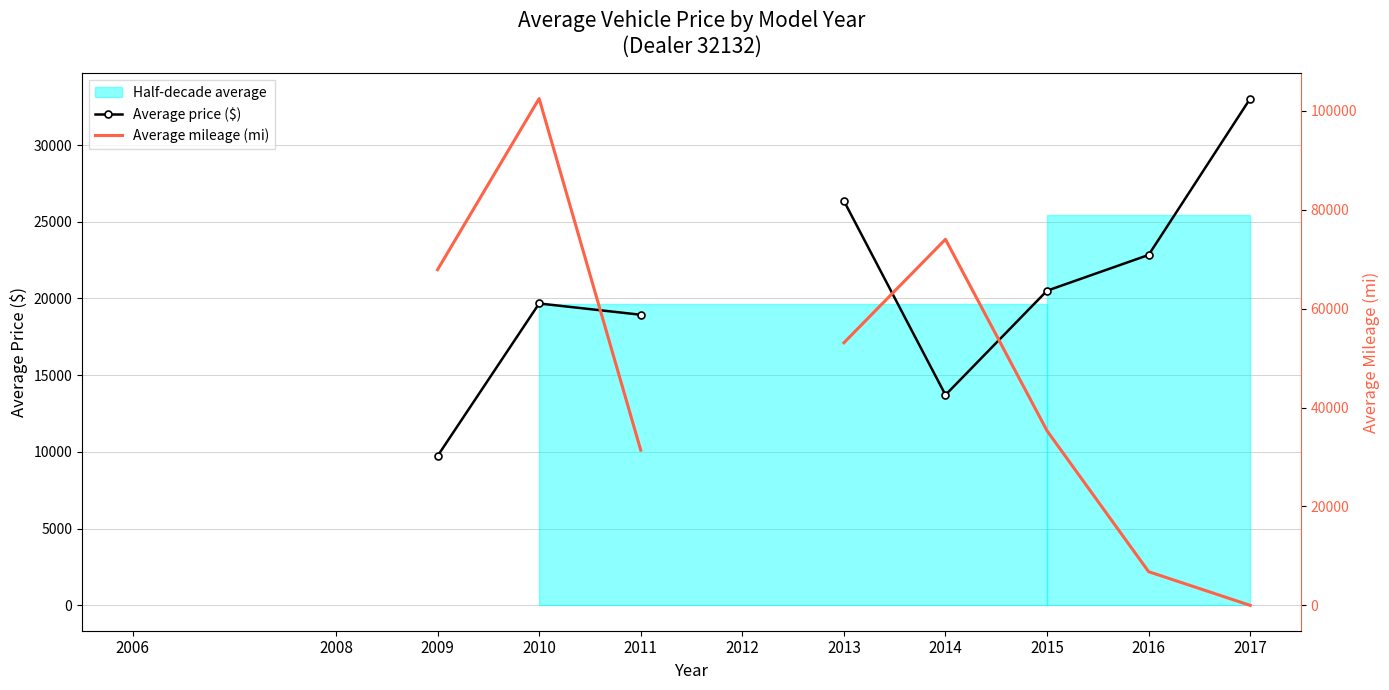

How many lines are shown in the chart?

2